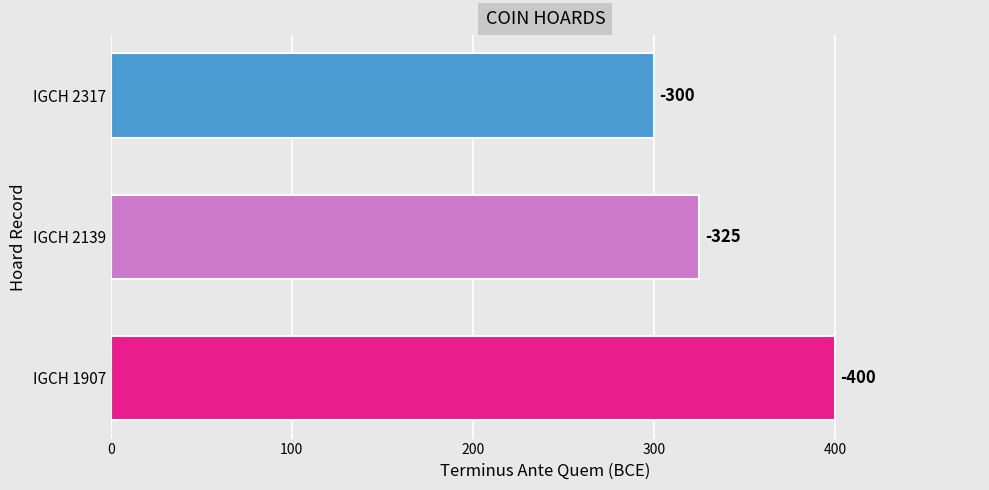

Does the chart contain any negative values?

No